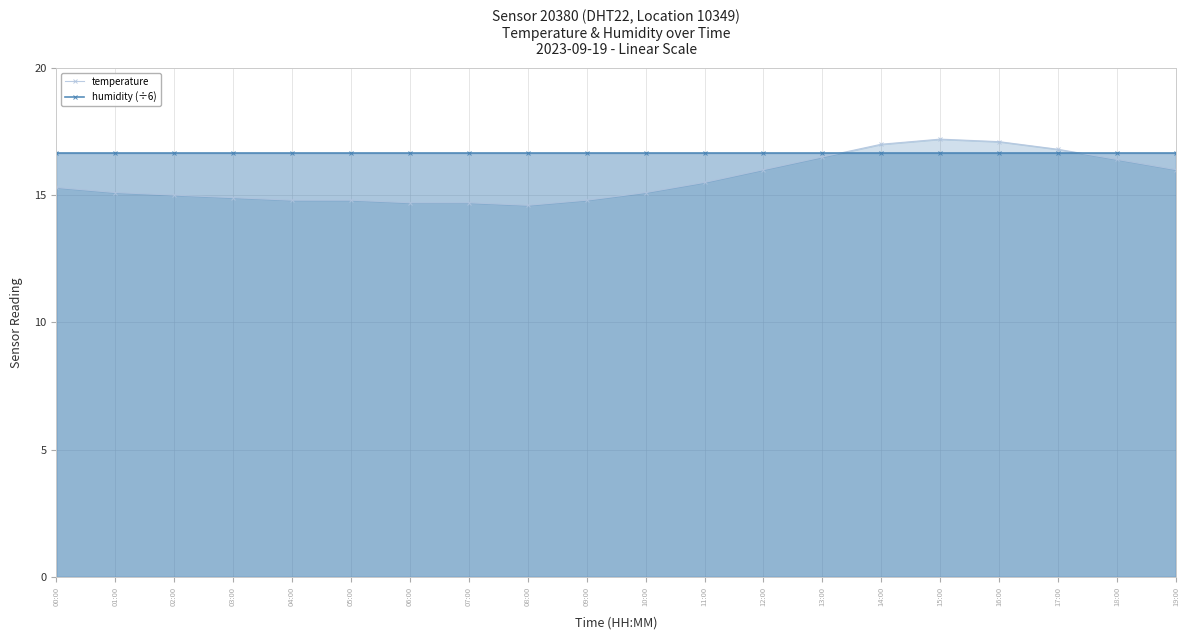

Does the chart have visible grid lines?

Yes